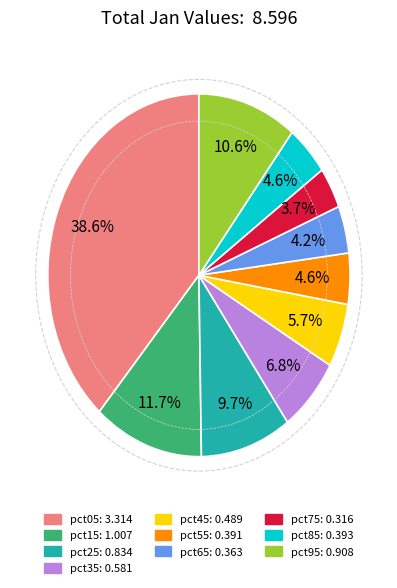

Do pct85 and pct35 together represent more than half of the pie?

No